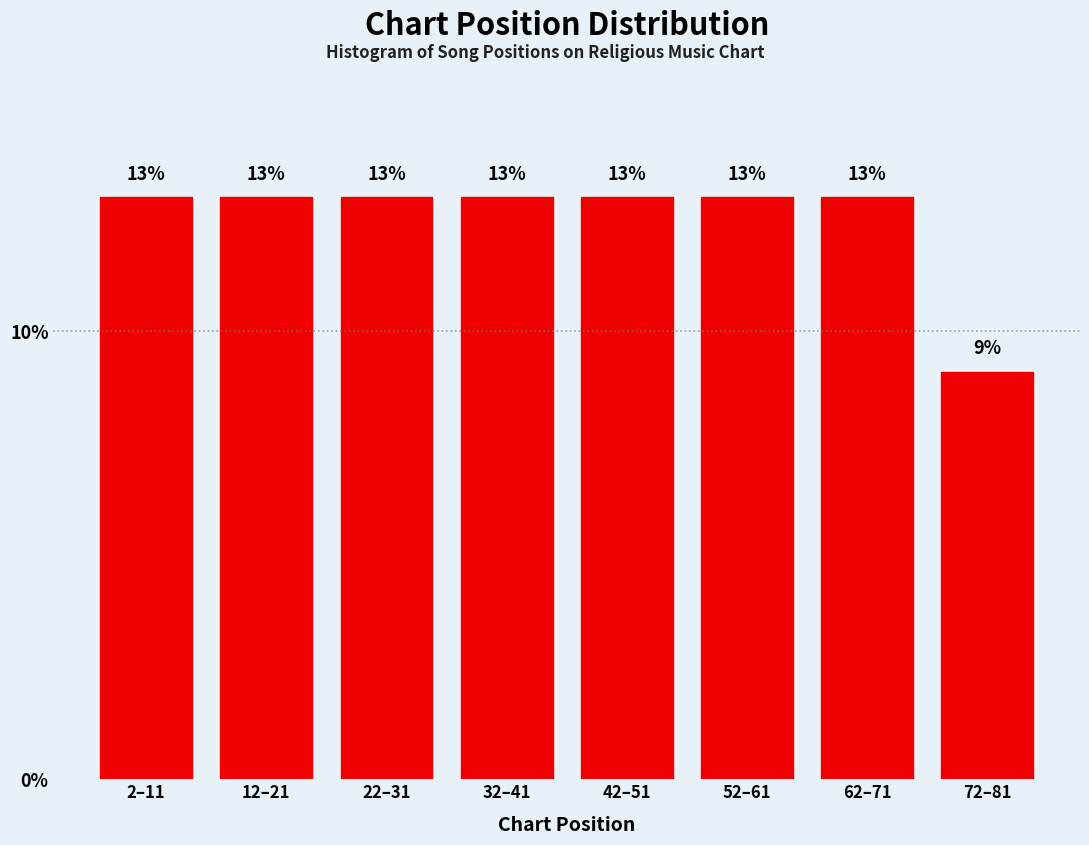

What position from the right is 2–11?

8